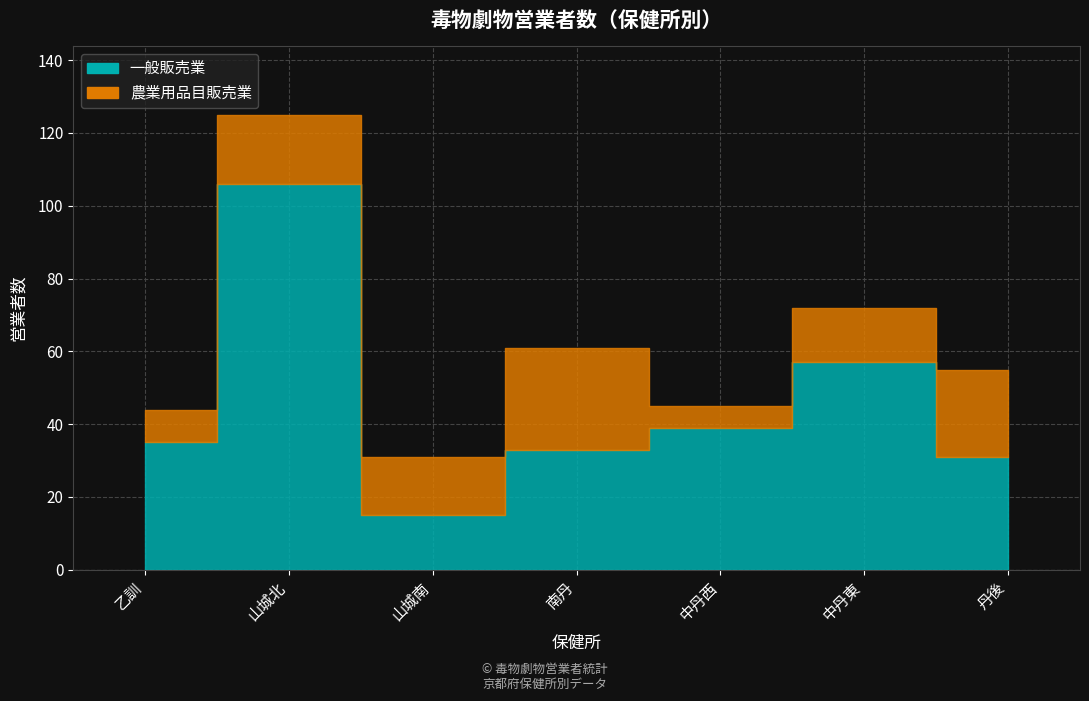

What are all the series names shown in the legend?

一般販売業, 農業用品目販売業